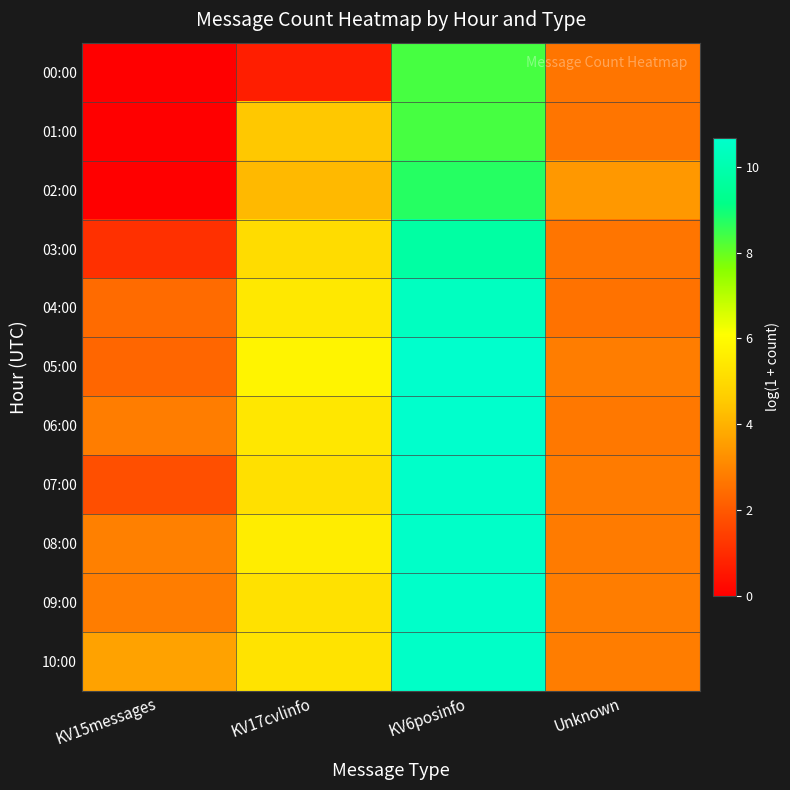

Reading right to left, extract all data points from this chart.

00:00: Unknown=2.6	KV6posinfo=8.3	KV17cvlinfo=0.7	KV15messages=0.0
01:00: Unknown=2.6	KV6posinfo=8.4	KV17cvlinfo=4.5	KV15messages=0.0
02:00: Unknown=3.4	KV6posinfo=8.7	KV17cvlinfo=4.2	KV15messages=0.0
03:00: Unknown=2.6	KV6posinfo=9.8	KV17cvlinfo=5.0	KV15messages=1.1
04:00: Unknown=2.6	KV6posinfo=10.4	KV17cvlinfo=5.4	KV15messages=2.4
05:00: Unknown=2.8	KV6posinfo=10.7	KV17cvlinfo=5.8	KV15messages=2.3
06:00: Unknown=2.7	KV6posinfo=10.7	KV17cvlinfo=5.4	KV15messages=2.8
07:00: Unknown=2.8	KV6posinfo=10.6	KV17cvlinfo=5.2	KV15messages=1.8
08:00: Unknown=2.8	KV6posinfo=10.6	KV17cvlinfo=5.6	KV15messages=2.9
09:00: Unknown=2.8	KV6posinfo=10.6	KV17cvlinfo=5.2	KV15messages=2.8
10:00: Unknown=2.8	KV6posinfo=10.6	KV17cvlinfo=5.3	KV15messages=3.6